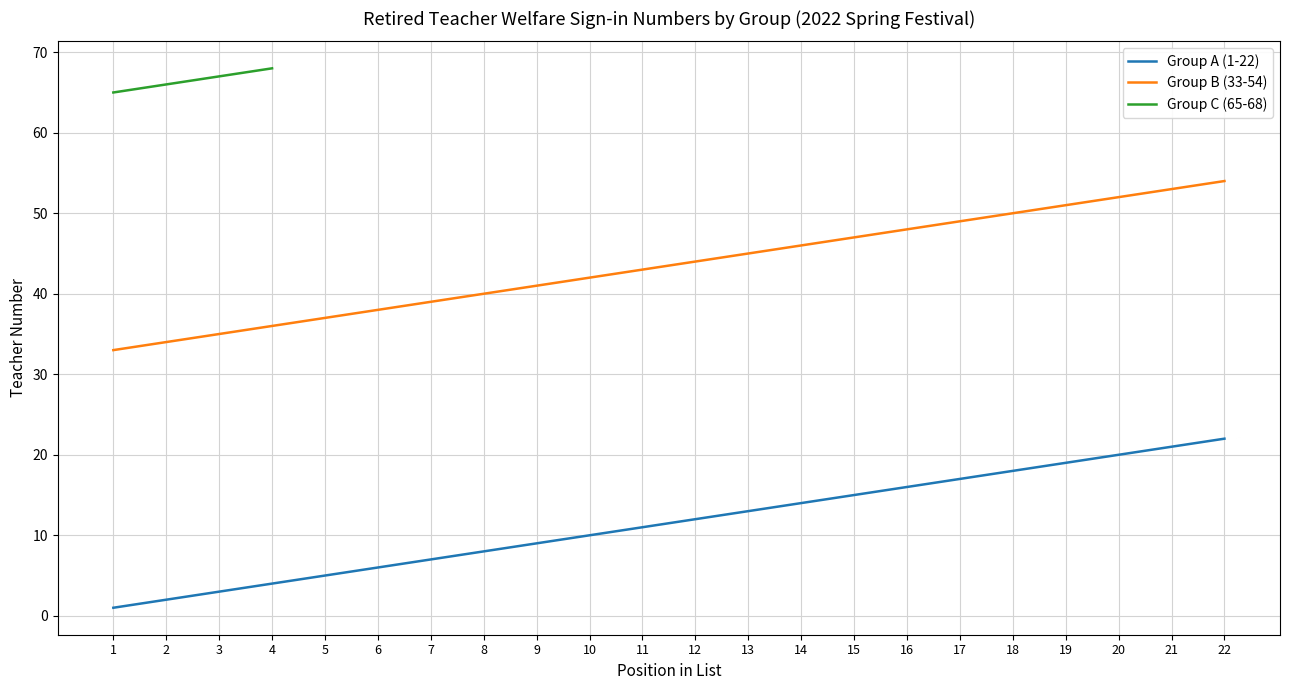

What is the sum of the Group B (33-54) values at 2 and 20?

86